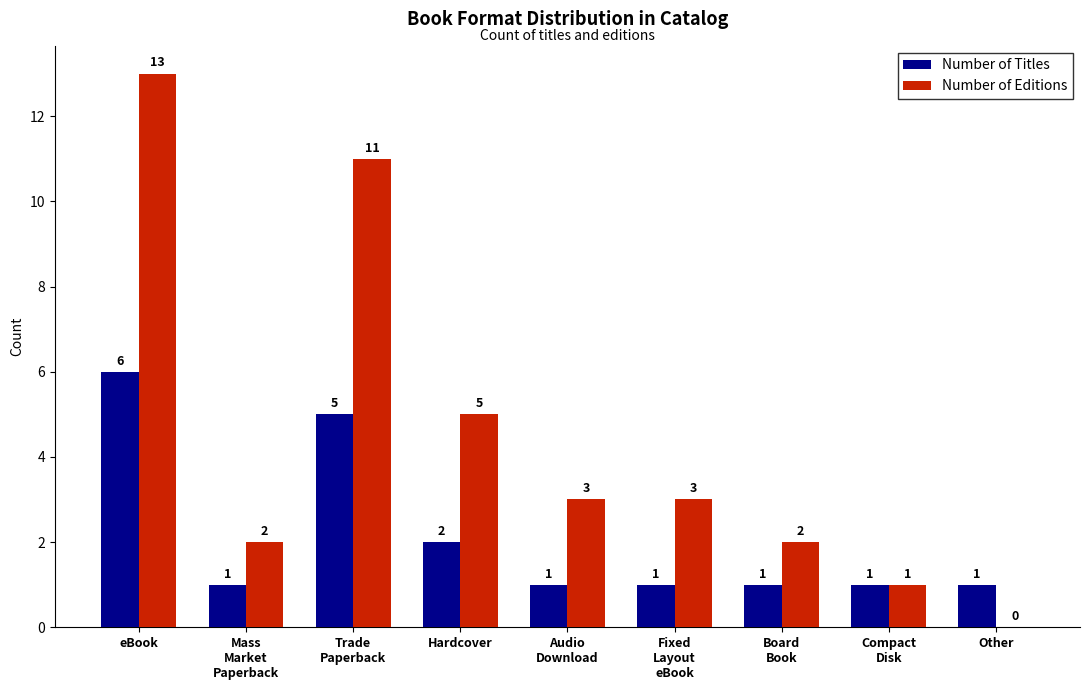

The Number of Titles series shows 1 at Compact
Disk. True or false?

True